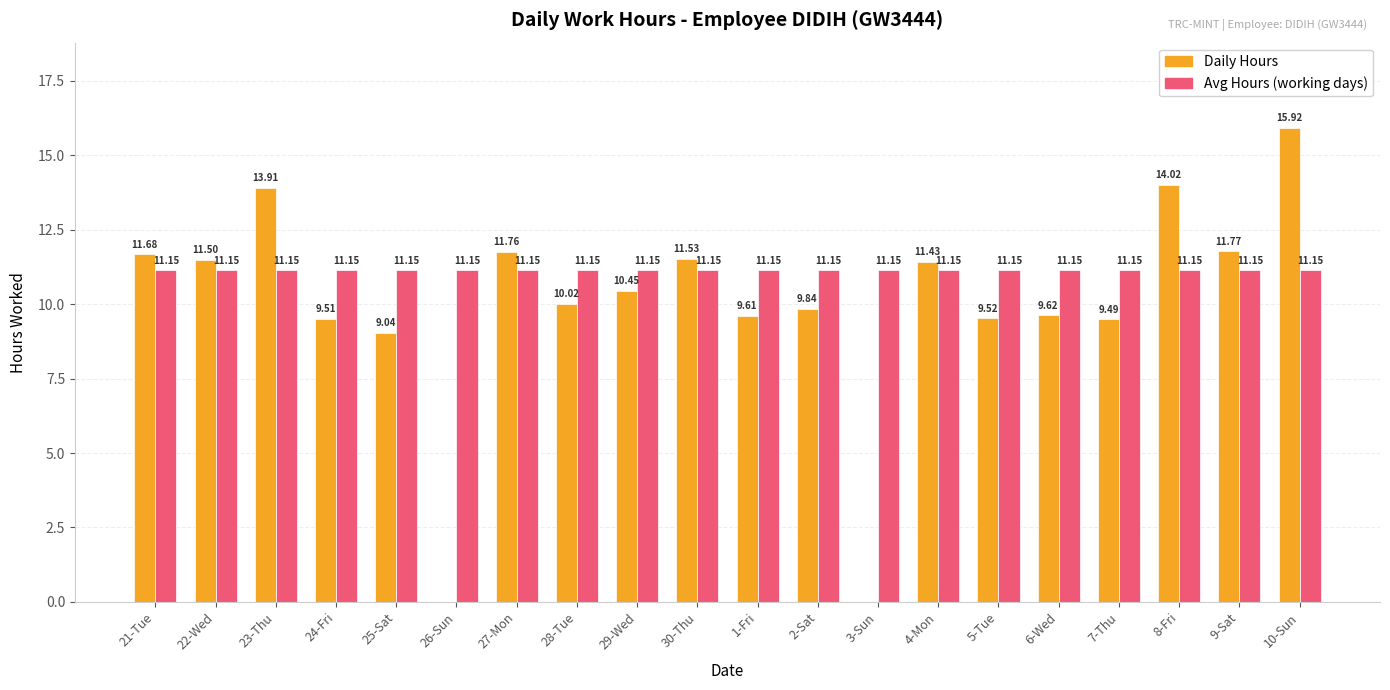

What is the total value across all series at 8-Fri?

25.2